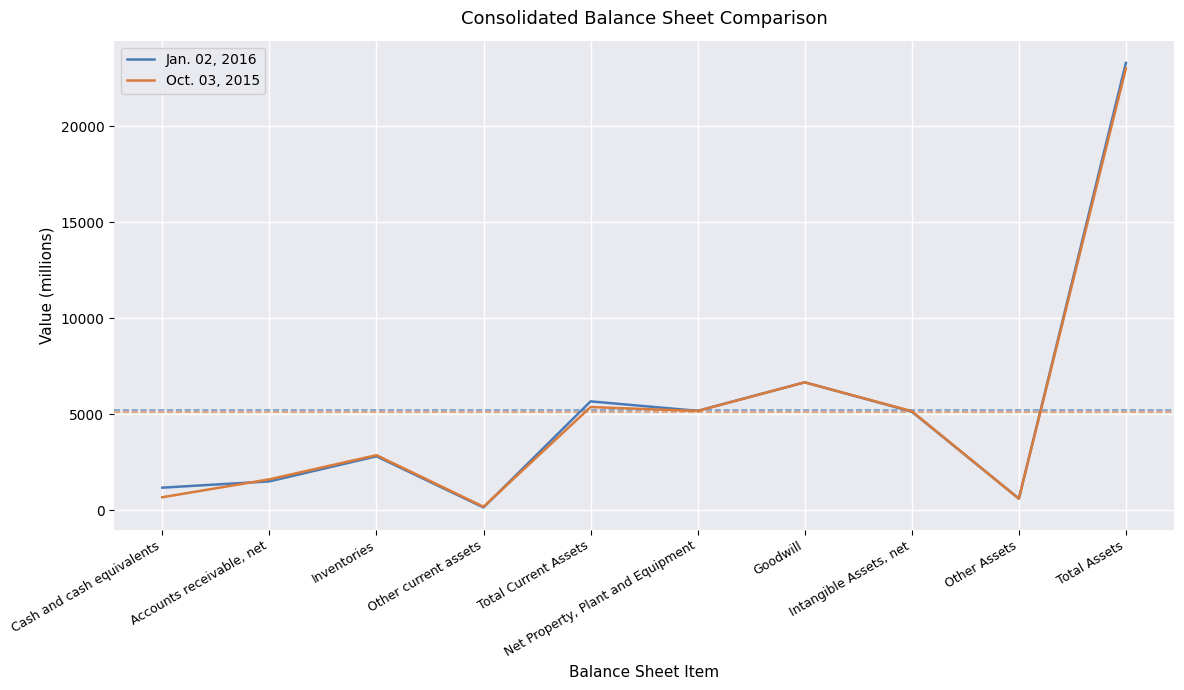

Rank the series by their average value, from lowest to highest.

Oct. 03, 2015, Jan. 02, 2016